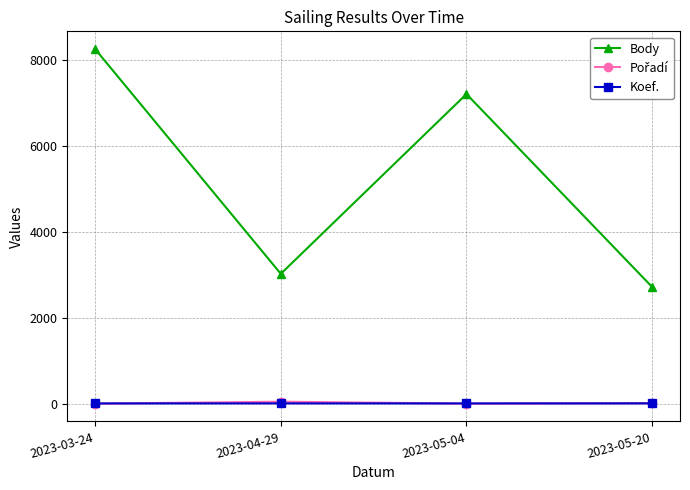

In Body, how many points are lower than both neighbors (excluding endpoints)?

1